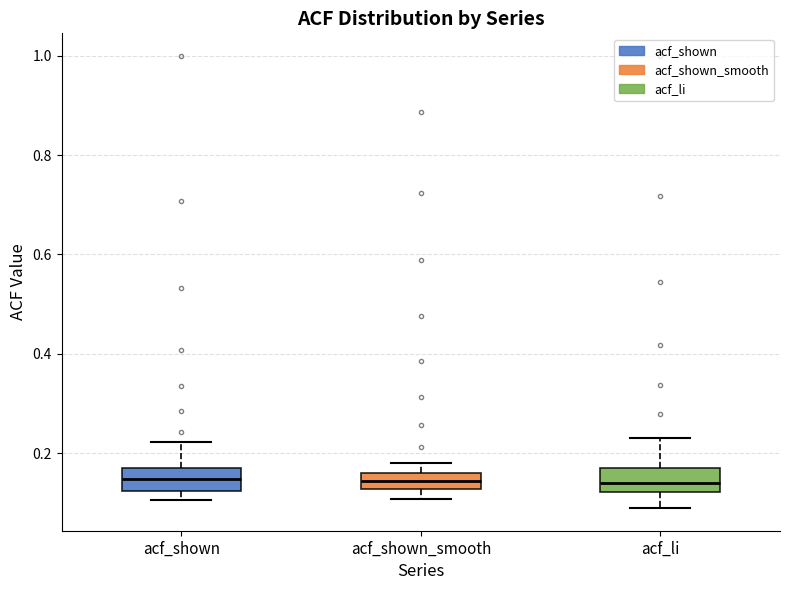

Reading left to right, read every box against the y-axis: the position of its median line, the range the box covers, and the ends of its whiskers. The values are not printed on the chart, so give them approximately, as read against the axis.

acf_shown: median 0.14, box 0.12 to 0.18, whiskers 0.10 to 0.22
acf_shown_smooth: median 0.14, box 0.12 to 0.16, whiskers 0.10 to 0.18
acf_li: median 0.14, box 0.12 to 0.16, whiskers 0.08 to 0.24